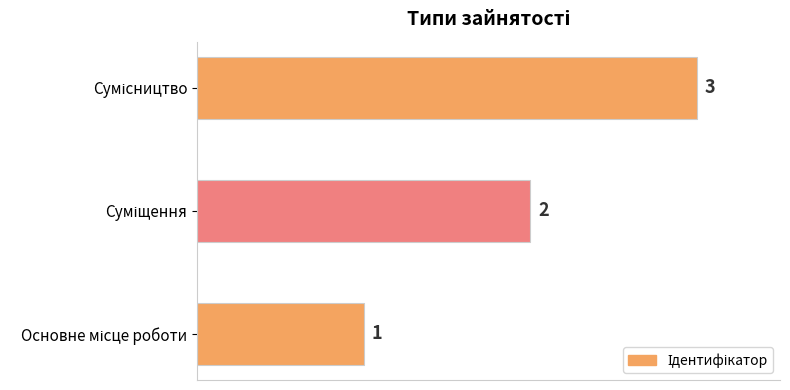

What is the sum of all values?

6